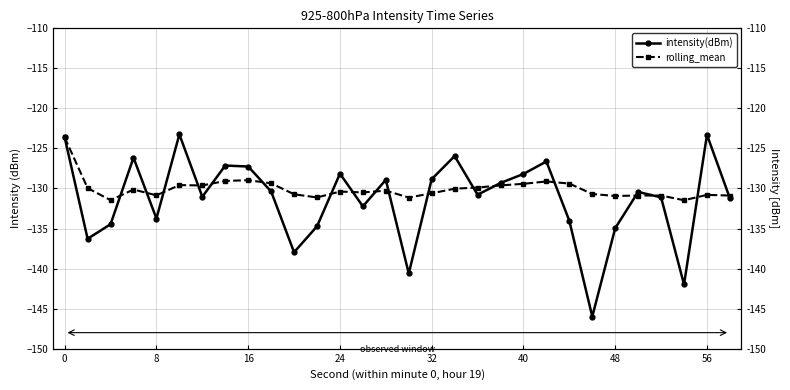

What is the smallest value displayed?

-146.0